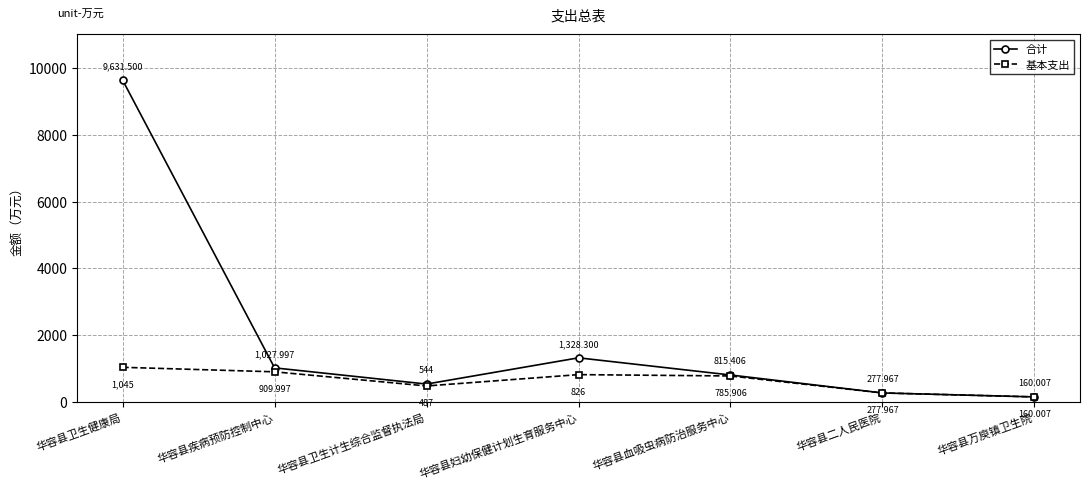

At which category does 基本支出 reach its first local valley?

华容县卫生计生综合监督执法局